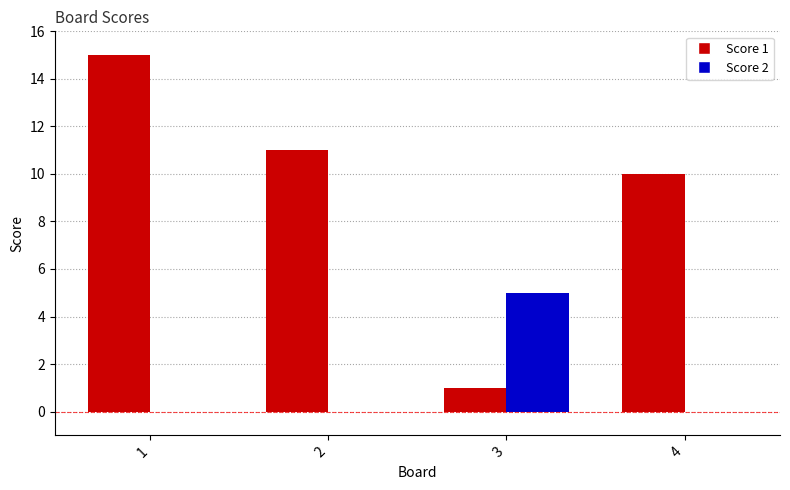

Which series has the largest range (max minus min)?

Score 1